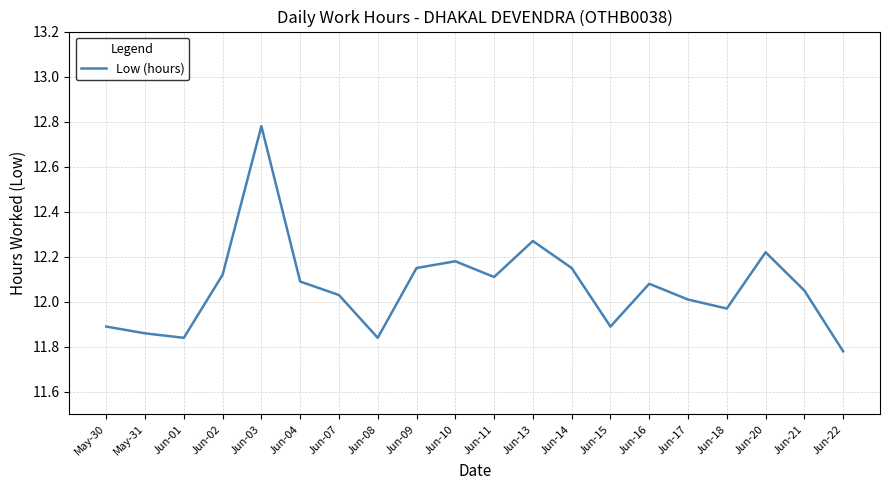

True or false: the data shows 5.7 at Jun-03.

False